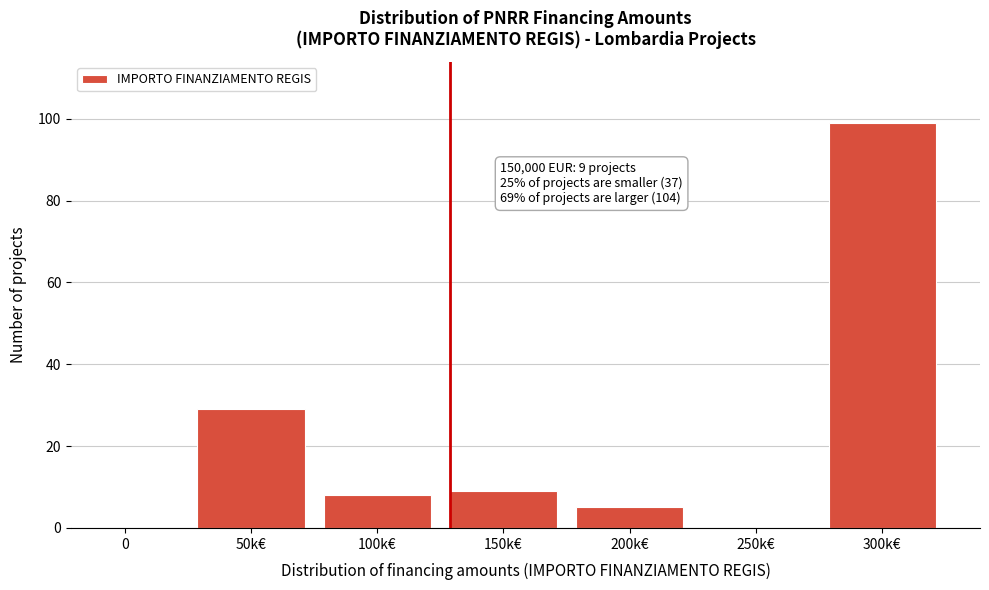

Reading right to left, list all the values displayed in this chart.

300k€=99	250k€=0	200k€=5	150k€=9	100k€=8	50k€=29	0=0